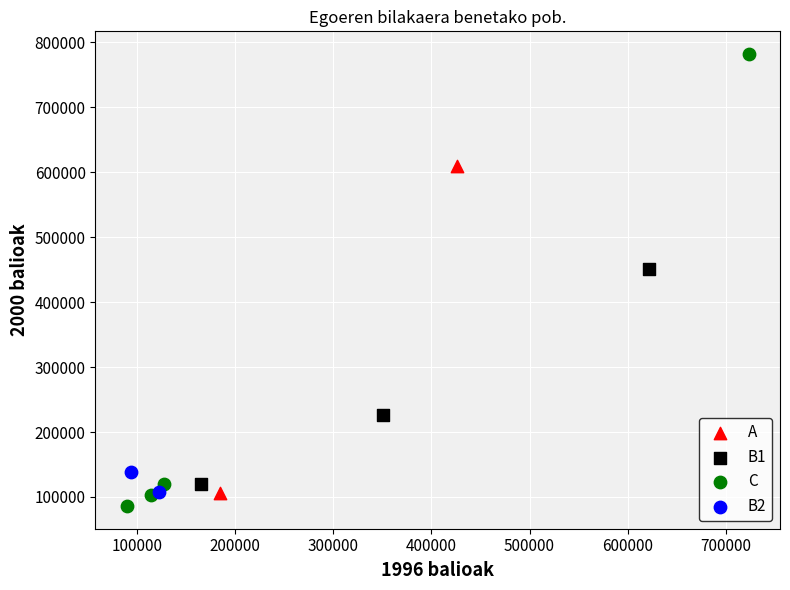

What are all the series names shown in the legend?

A, B1, C, B2